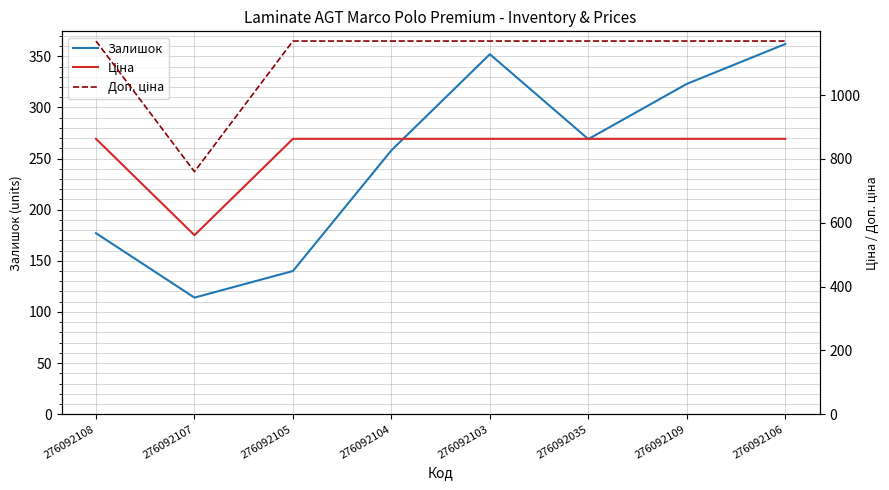

List the series in order of their peak value, highest first.

Доп. ціна, Ціна, Залишок